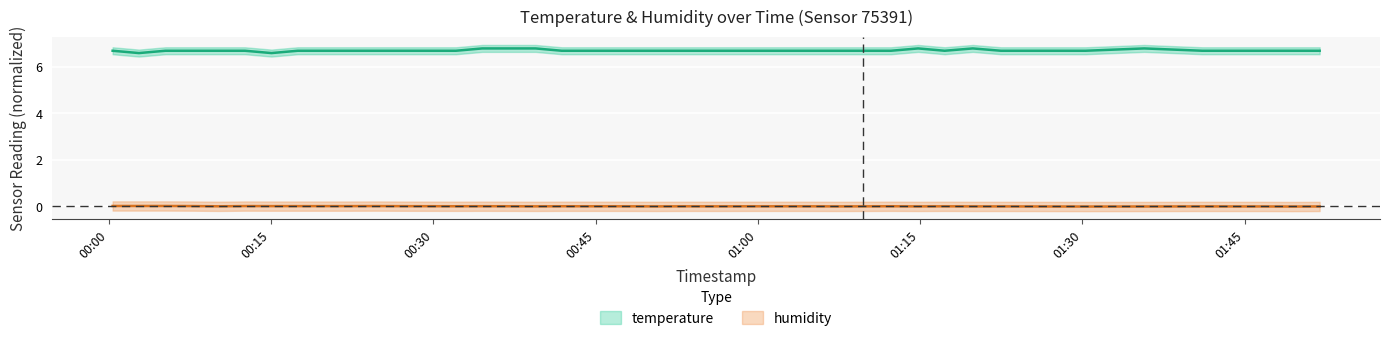

True or false: humidity and temperature cross at least once.

False